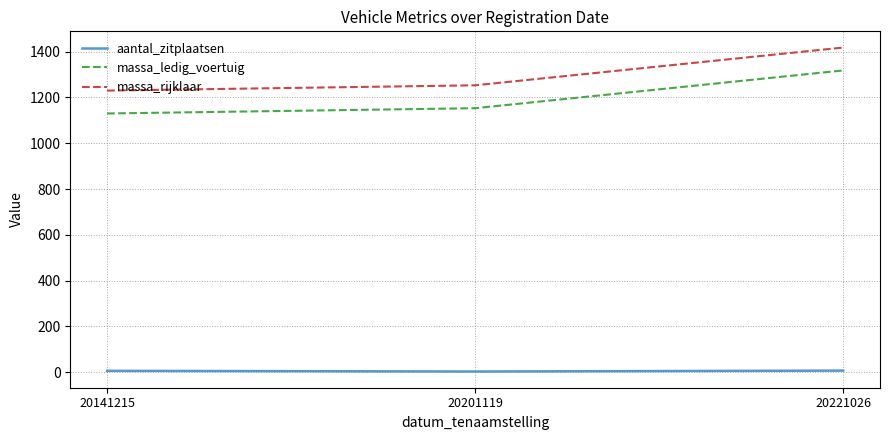

At 20221026, list the series in order from smallest to largest.

aantal_zitplaatsen, massa_ledig_voertuig, massa_rijklaar